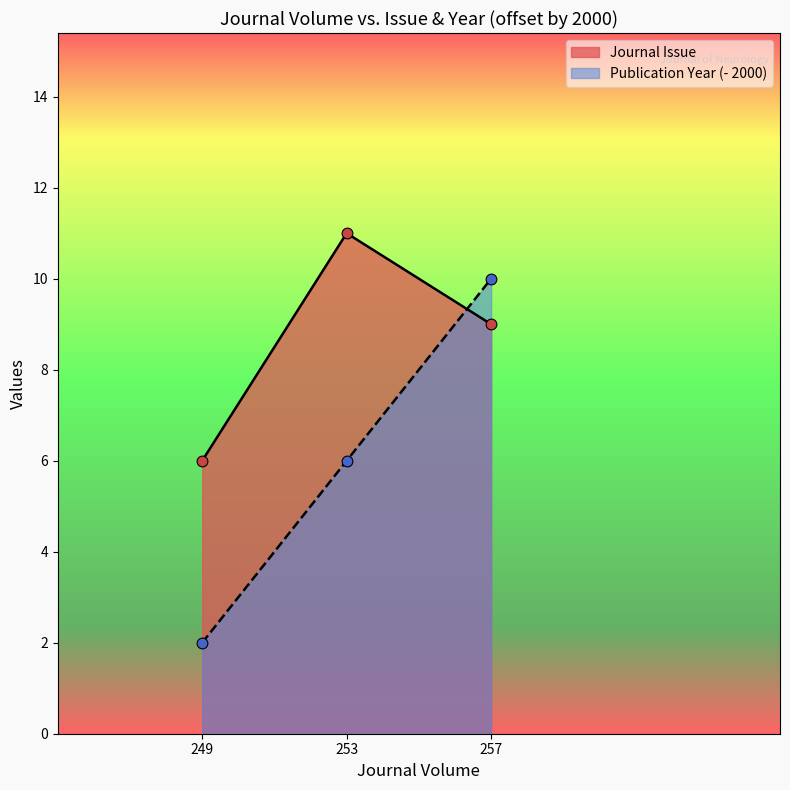

Which series contains the lowest Y value?

Publication Year